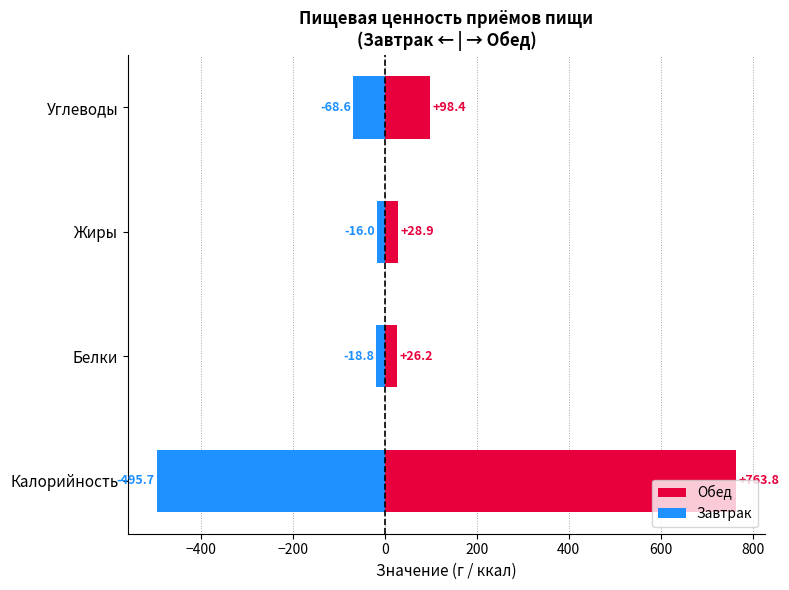

What is the spread (max minus min) of values at Углеводы?

167.0